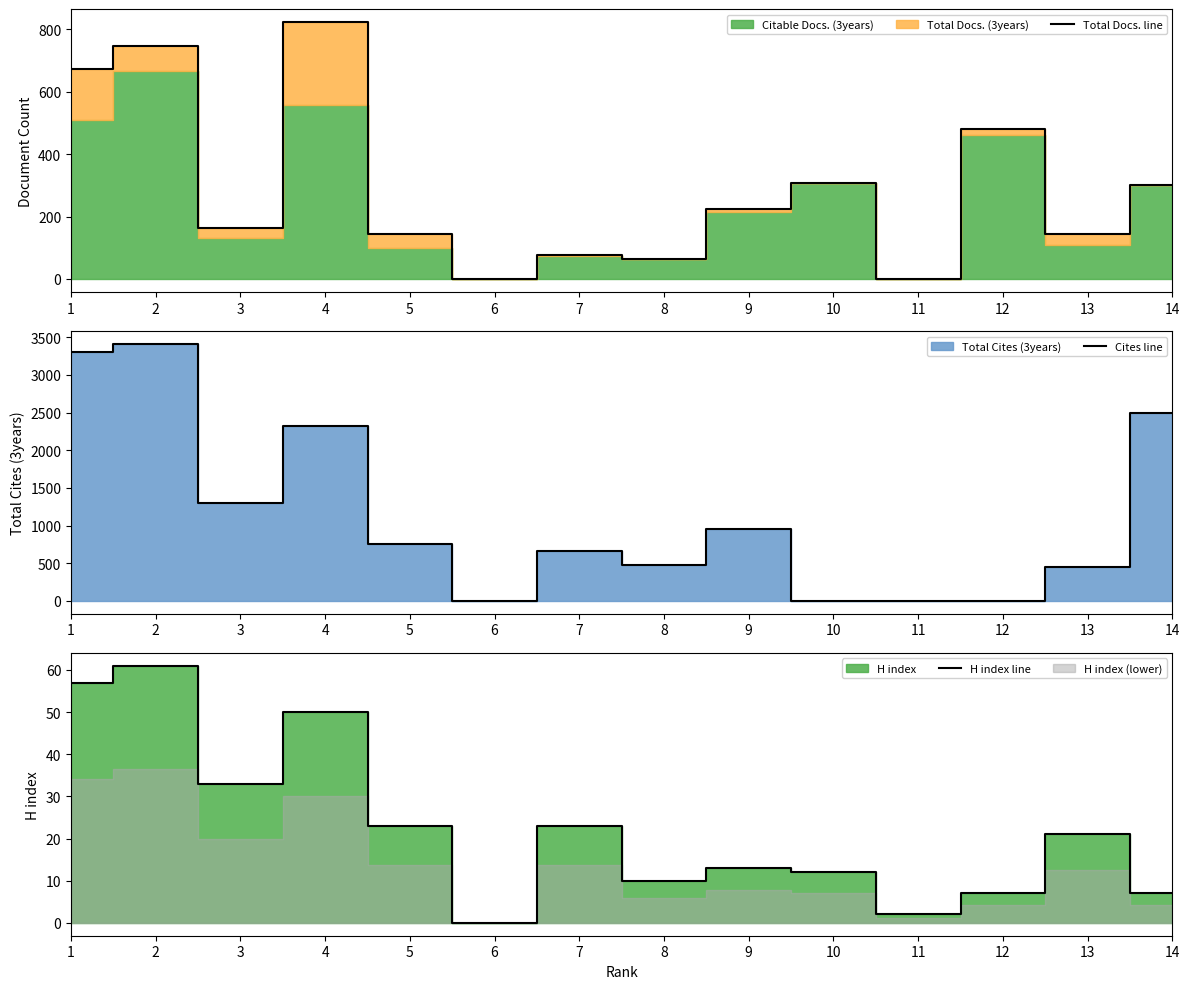

What is the difference between the Total Docs. line values at 11 and 6?

1